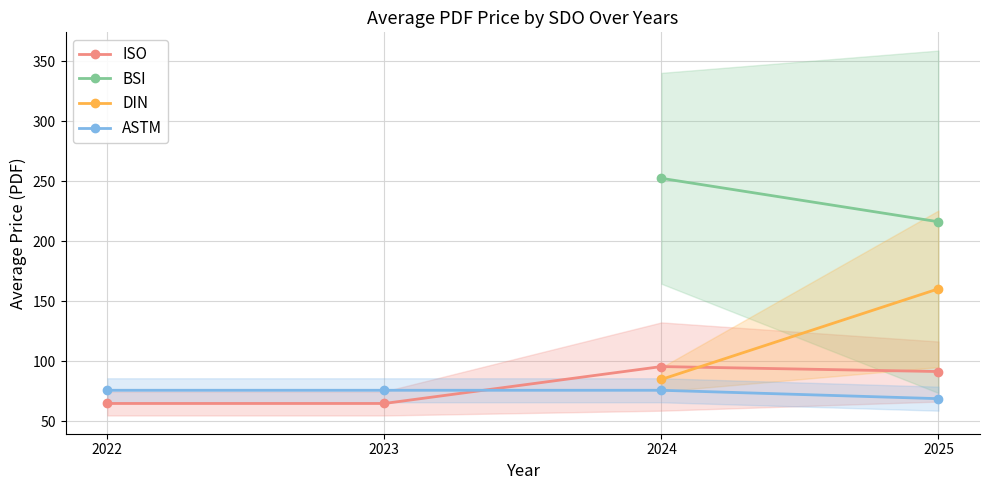

True or false: BSI has more than 0 points higher than both neighbors.

False